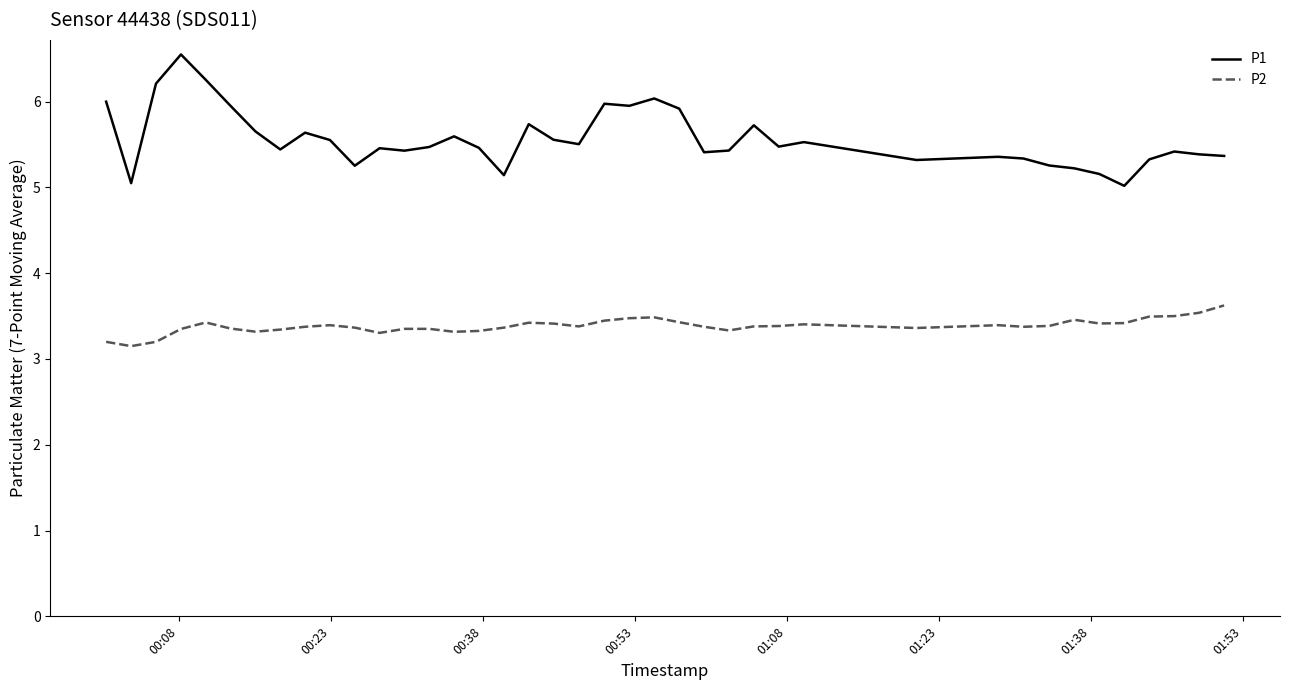

Which series has the widest spread of values?

P1